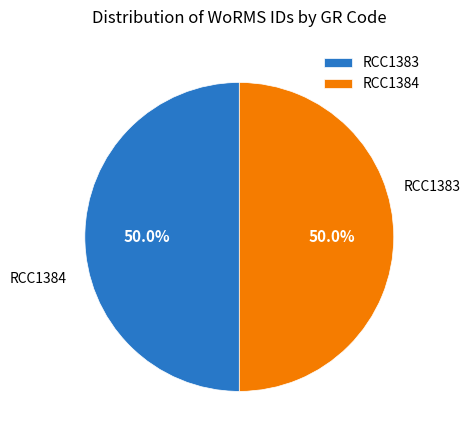

How much of the chart is everything except RCC1384?

50.0%